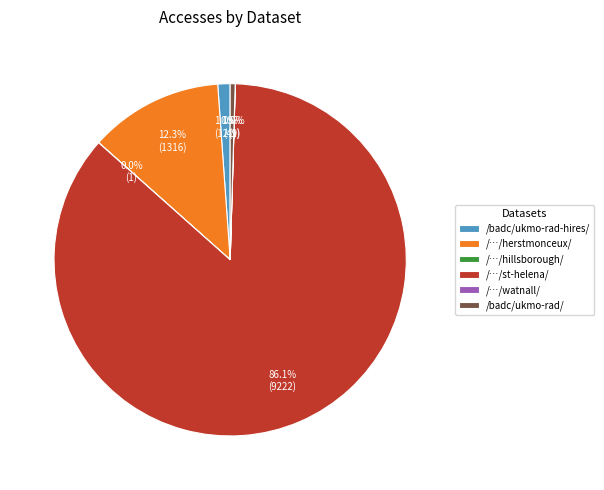

What is the largest slice in the pie chart?

/…/st-helena/